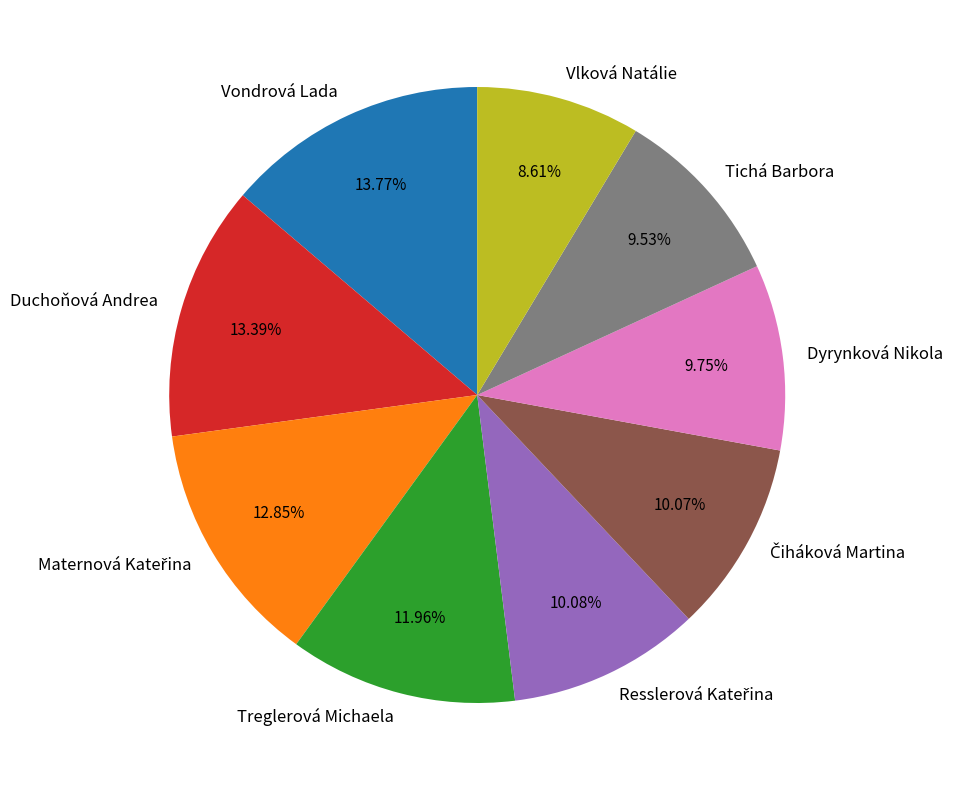

Is it true that Dyrynková Nikola is 10% of the pie?

True